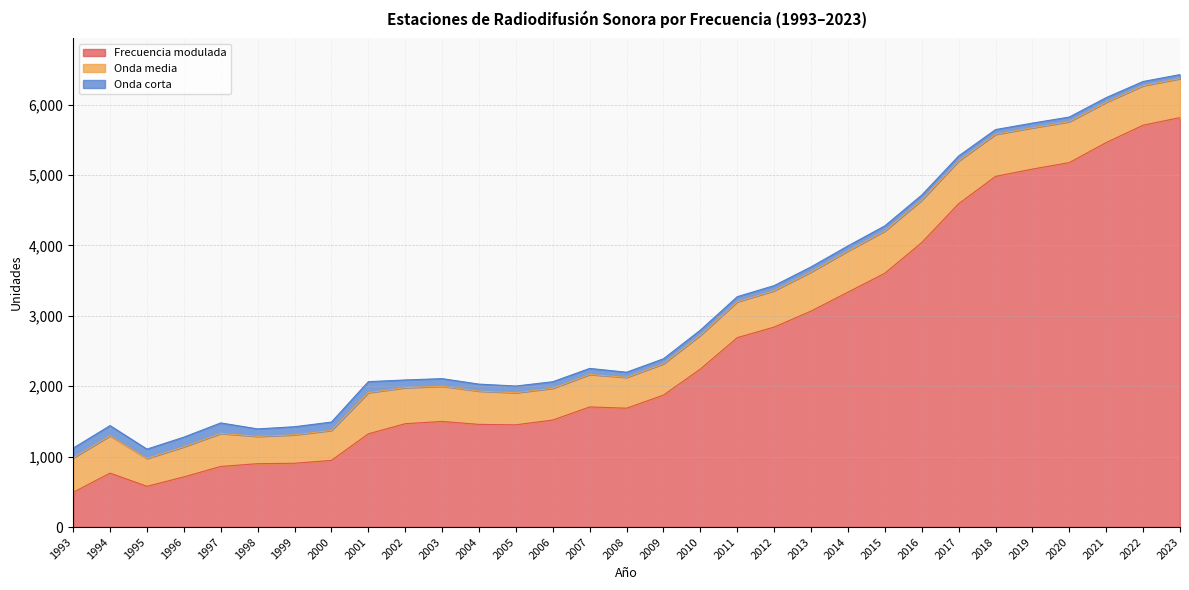

At 2020, list the series in order from largest to smallest.

Frecuencia modulada, Onda media, Onda corta